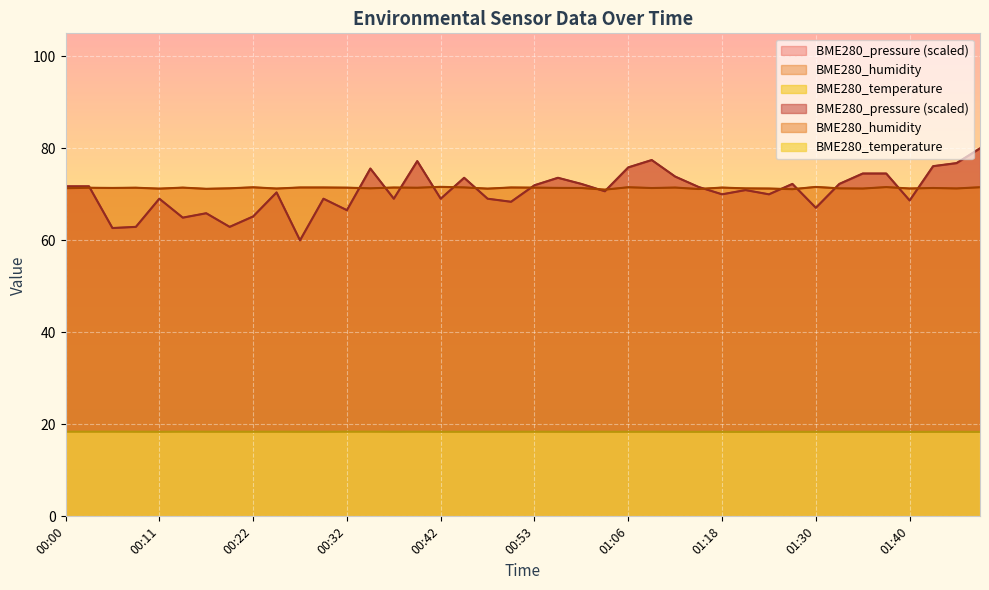

Read the BME280_temperature value at 01:40.

18.4